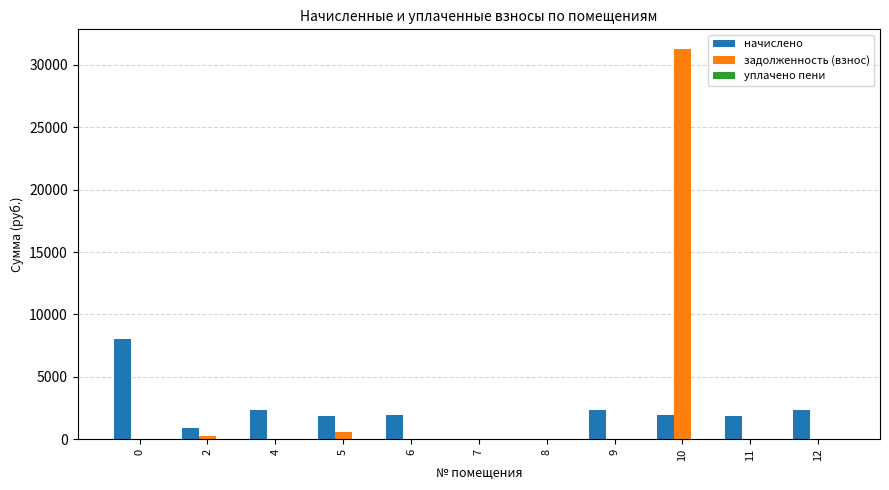

The задолженность (взнос) series shows 0.0 at 7. True or false?

True